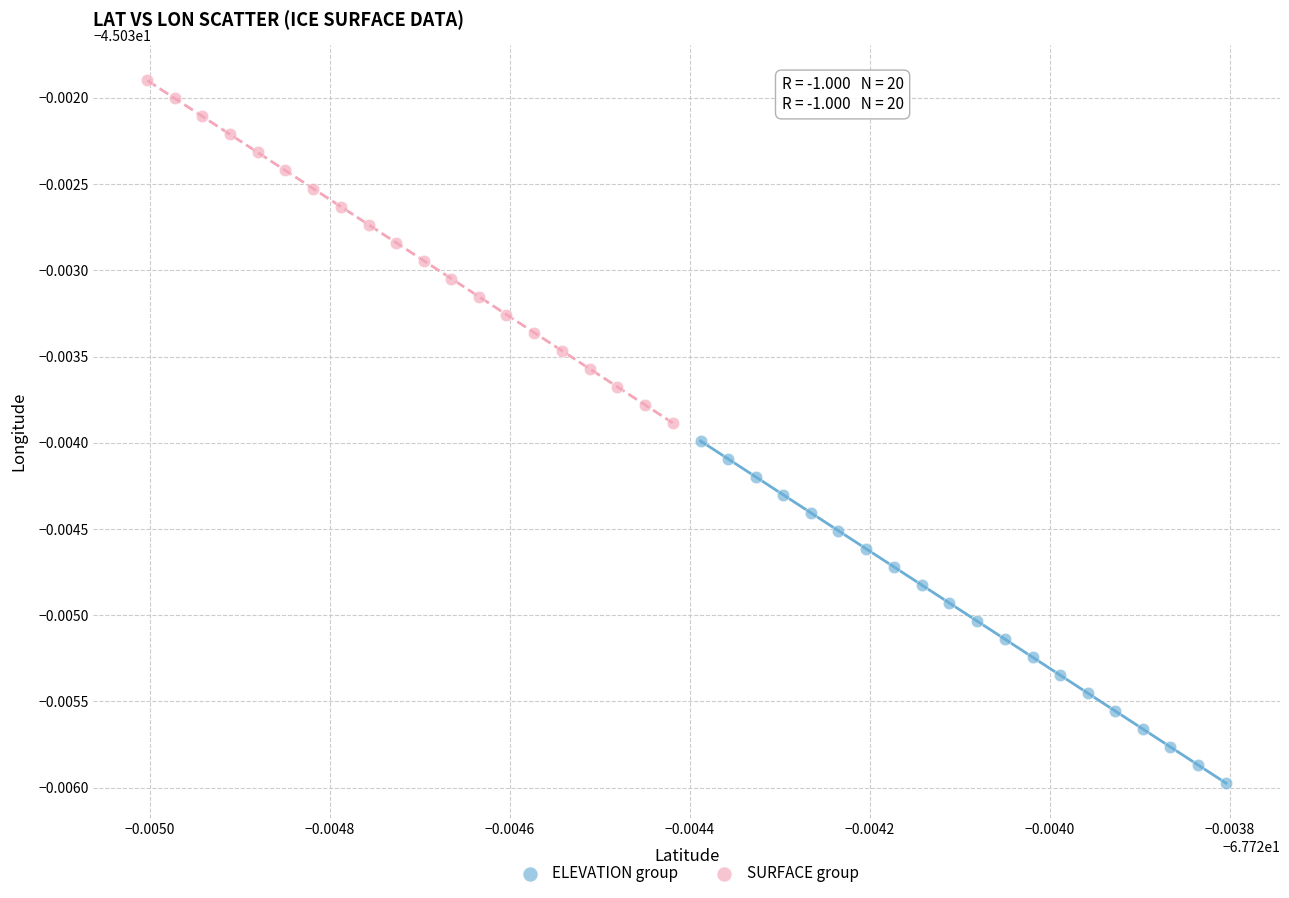

Which series reaches the maximum Y coordinate?

SURFACE group